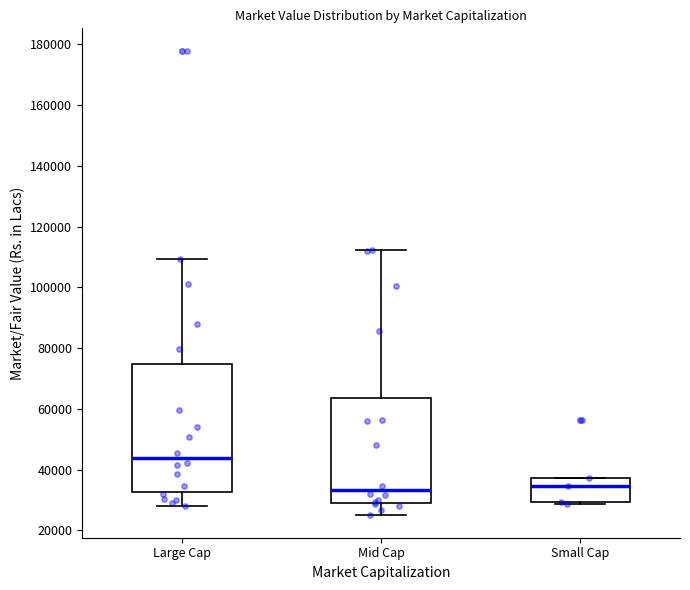

Where does the upper whisker of the box for Mid Cap end on the y-axis? The values are not printed on the chart, so give them approximately, as read against the axis.

112000